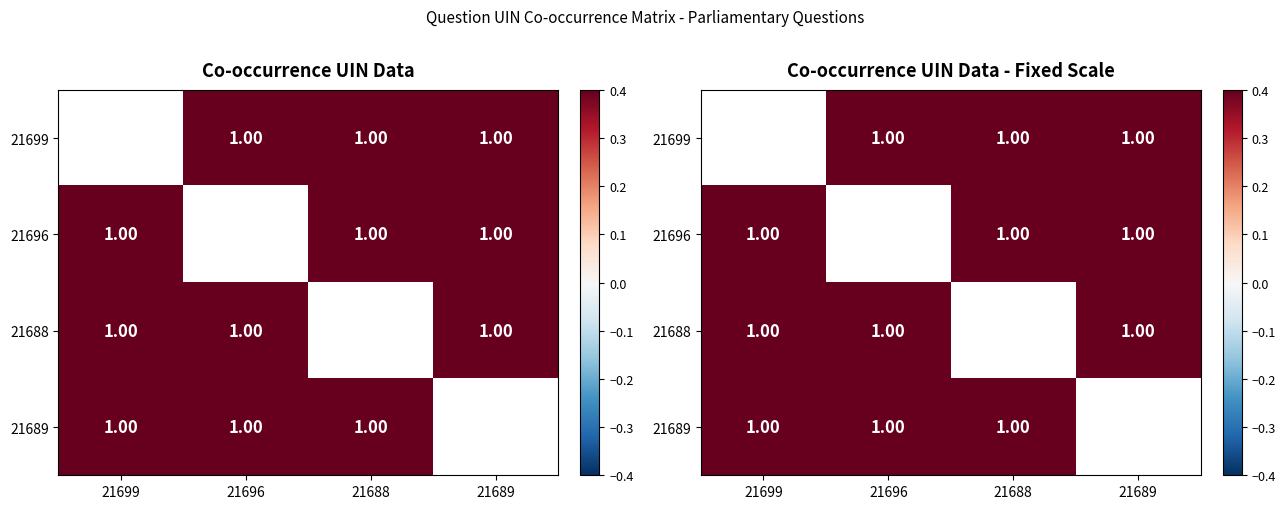

Between 21688 and 21696, which is larger?

21688